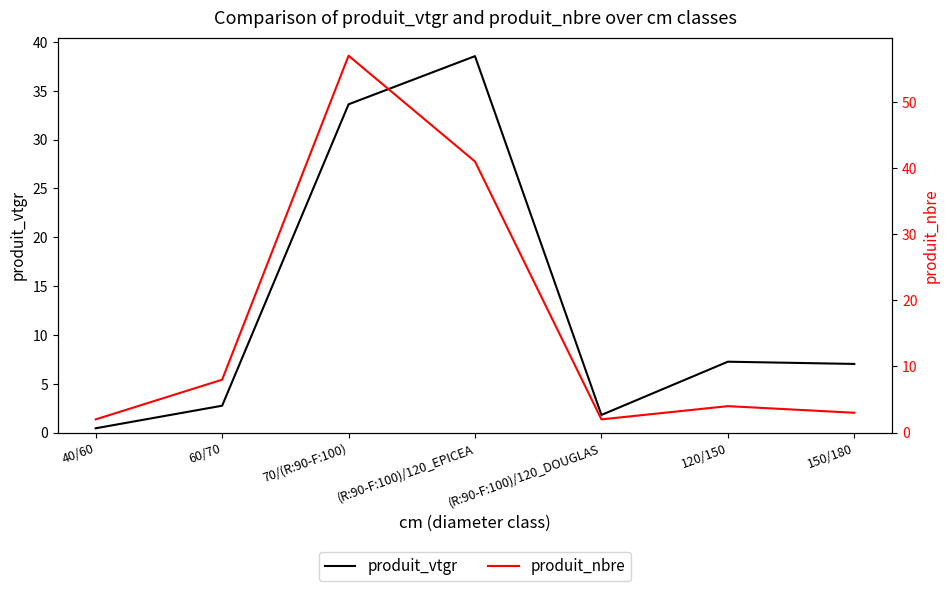

At how many categories does at least one series exceed 32?

2